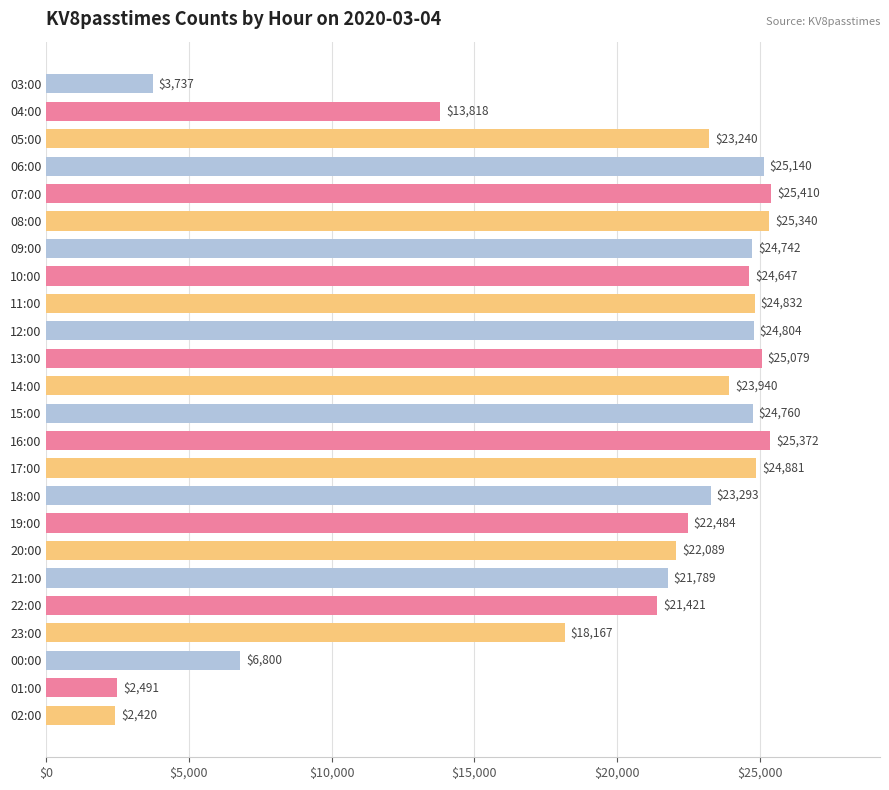

List the labels in order of value, smallest first.

02:00, 01:00, 03:00, 00:00, 04:00, 23:00, 22:00, 21:00, 20:00, 19:00, 05:00, 18:00, 14:00, 10:00, 09:00, 15:00, 12:00, 11:00, 17:00, 13:00, 06:00, 08:00, 16:00, 07:00